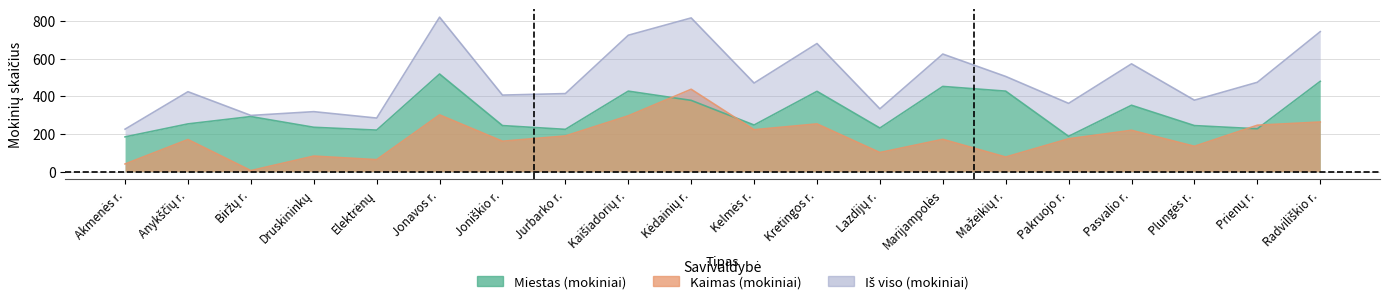

How many lines are shown in the chart?

3